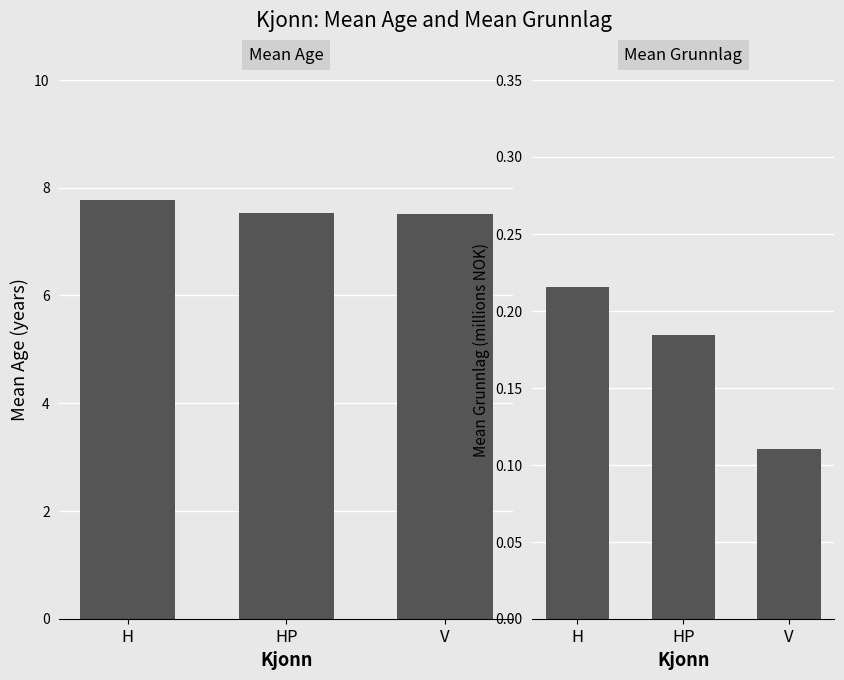

At which label does Mean Age reach its minimum?

V